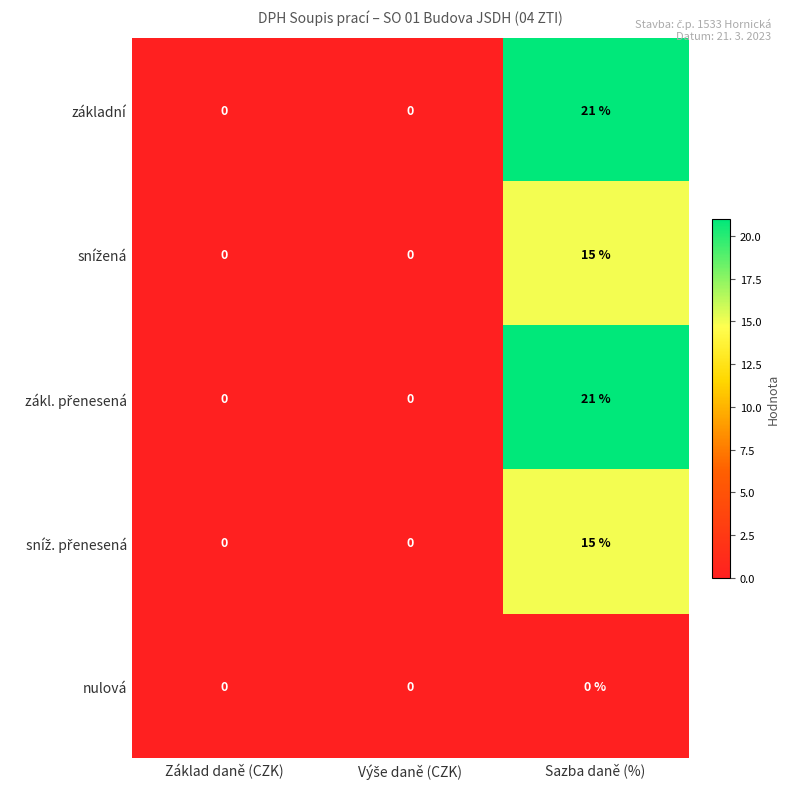

The základní series shows 7 at Základ daně (CZK). True or false?

False